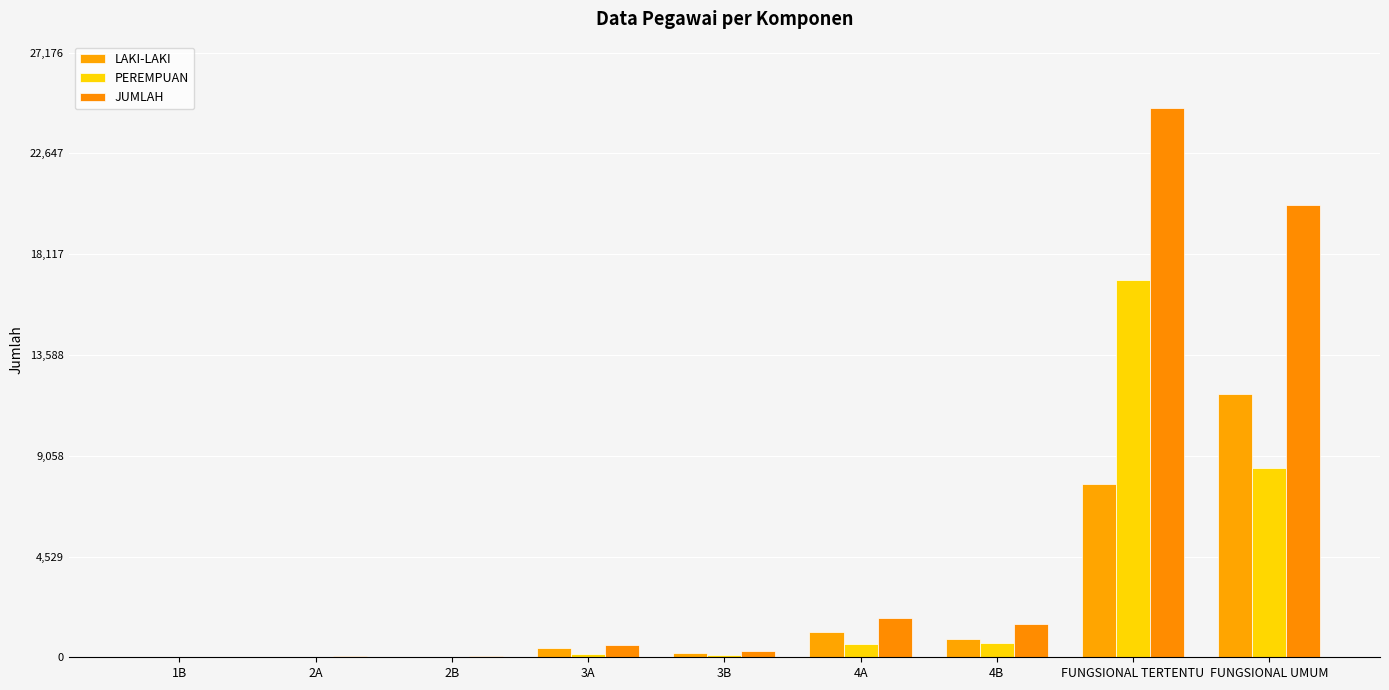

Which series has the widest spread of values?

JUMLAH